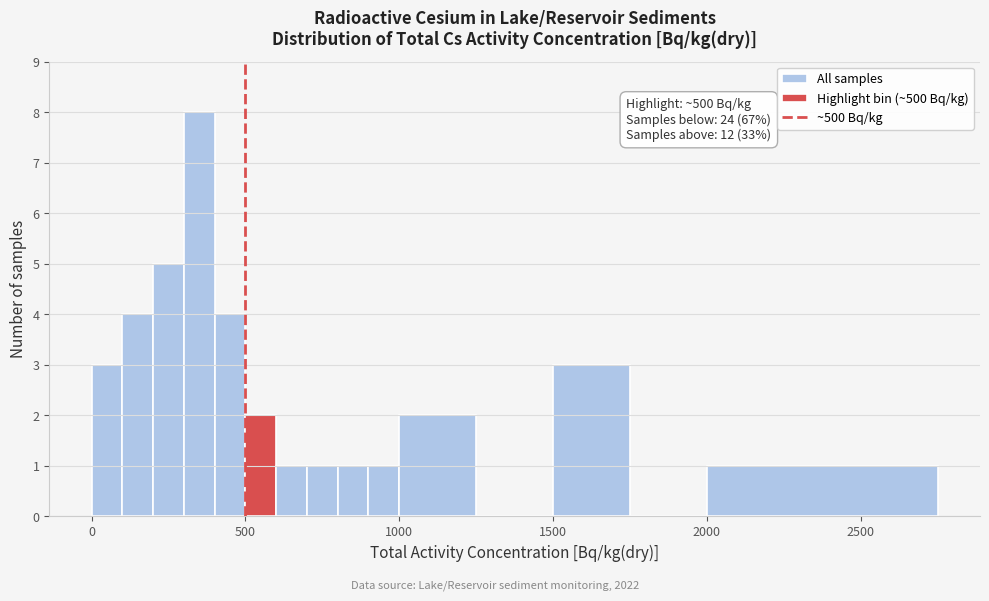

Around what value on the x-axis is the tallest bar? Give the approximate position of its centre, as read against the axis.

350